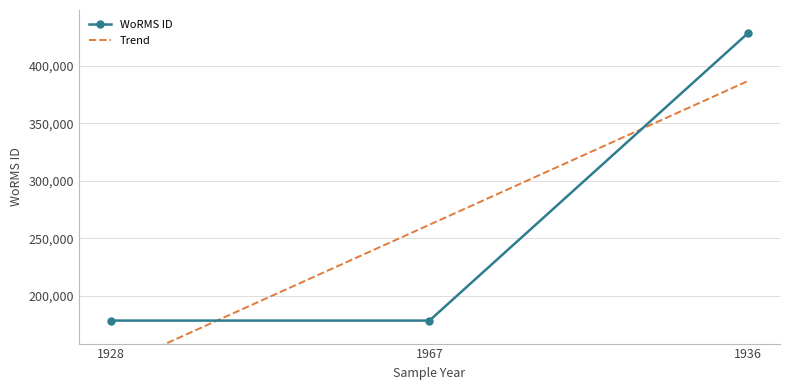

Where is the data nearest to the value 303612?

1928